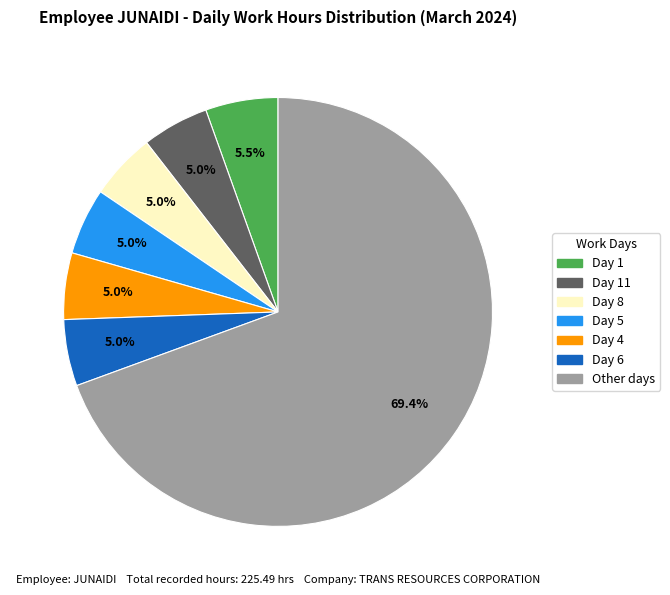

What percentage is the Day 5 slice, to the nearest percent?

5%